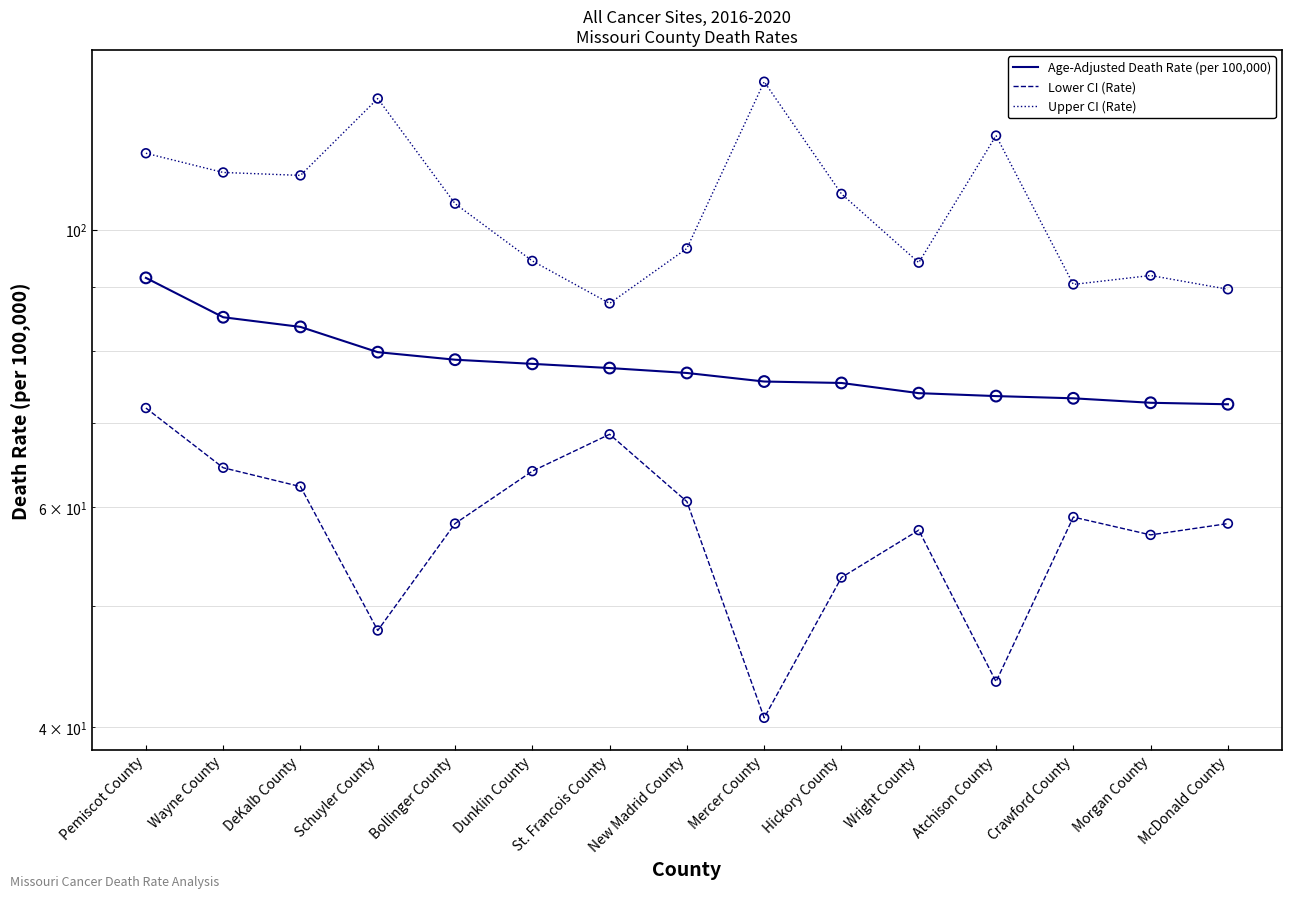

Is the value of Upper CI (Rate) at Atchison County greater than the value of Lower CI (Rate) at Schuyler County?

Yes